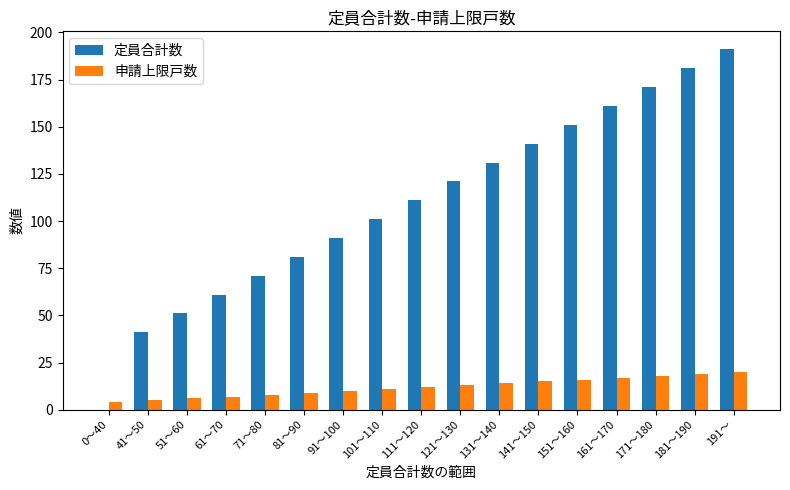

Is the value of 申請上限戸数 at 191～ greater than the value of 定員合計数 at 171～180?

No